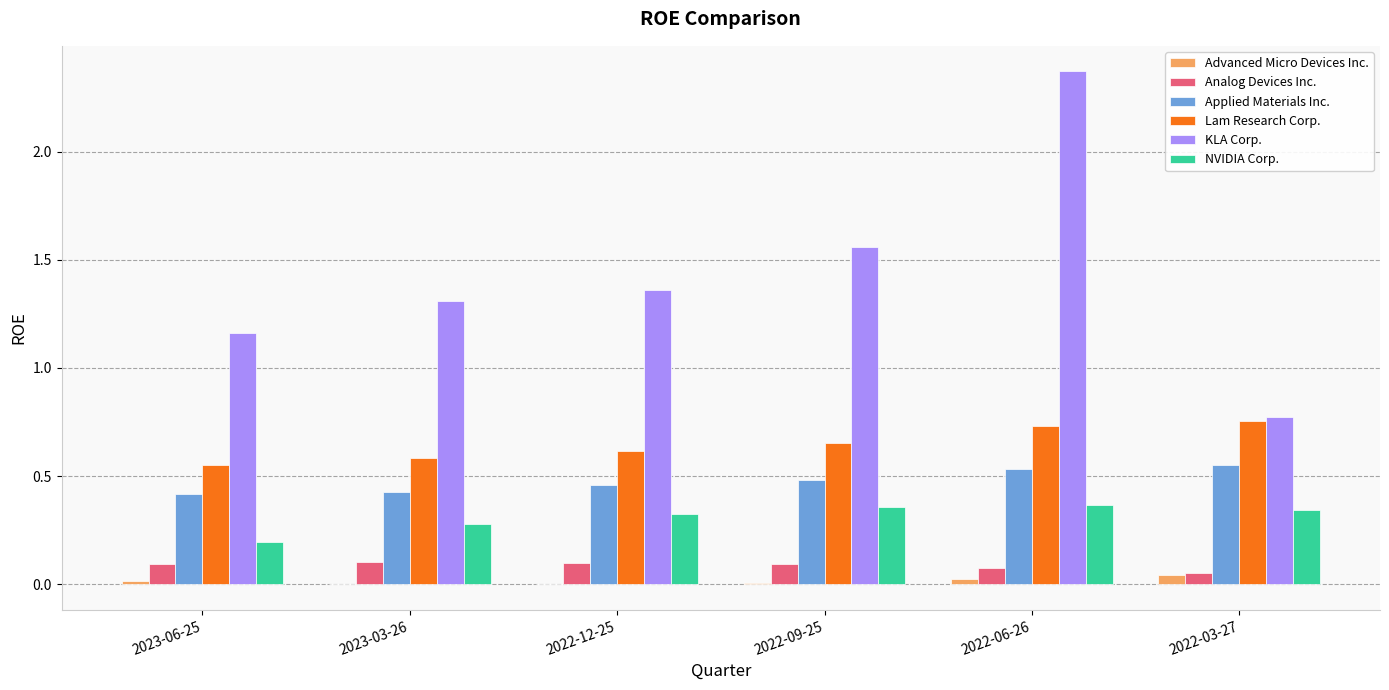

What is the spread (max minus min) of values at 2023-06-25?

1.1